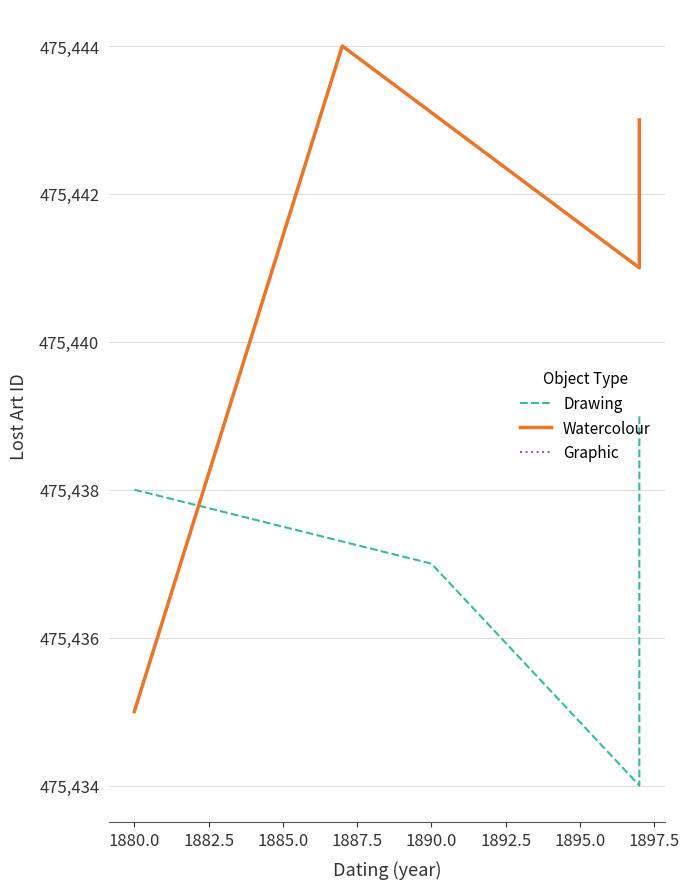

What is the total value across all series at 1887.5?

950882